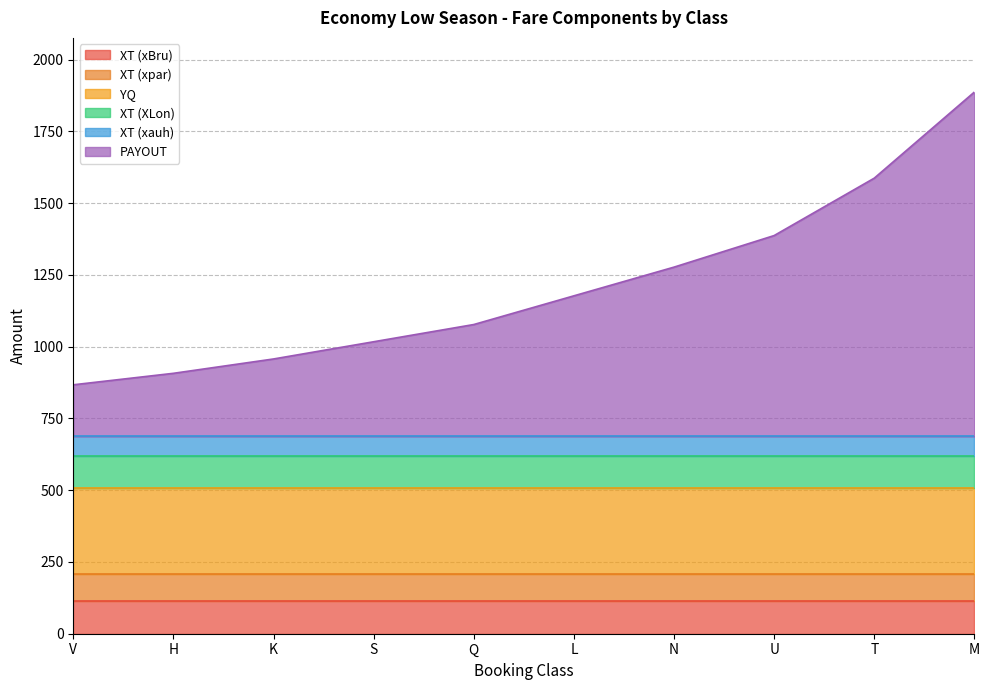

What is the total value across all series at T?

1587.3